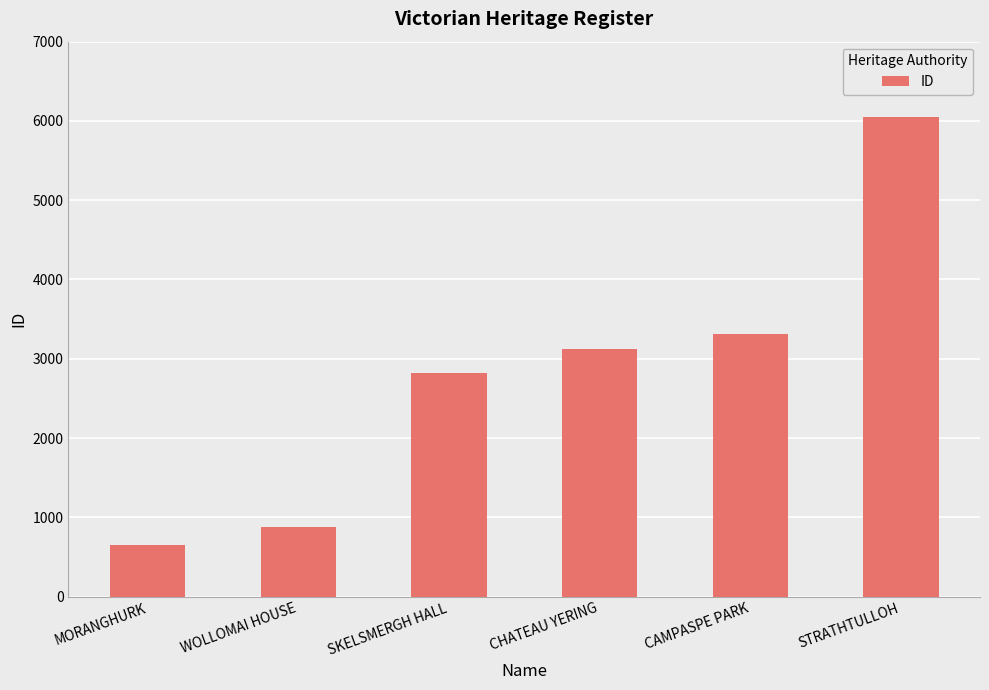

List the labels in order of value, smallest first.

MORANGHURK, WOLLOMAI HOUSE, SKELSMERGH HALL, CHATEAU YERING, CAMPASPE PARK, STRATHTULLOH